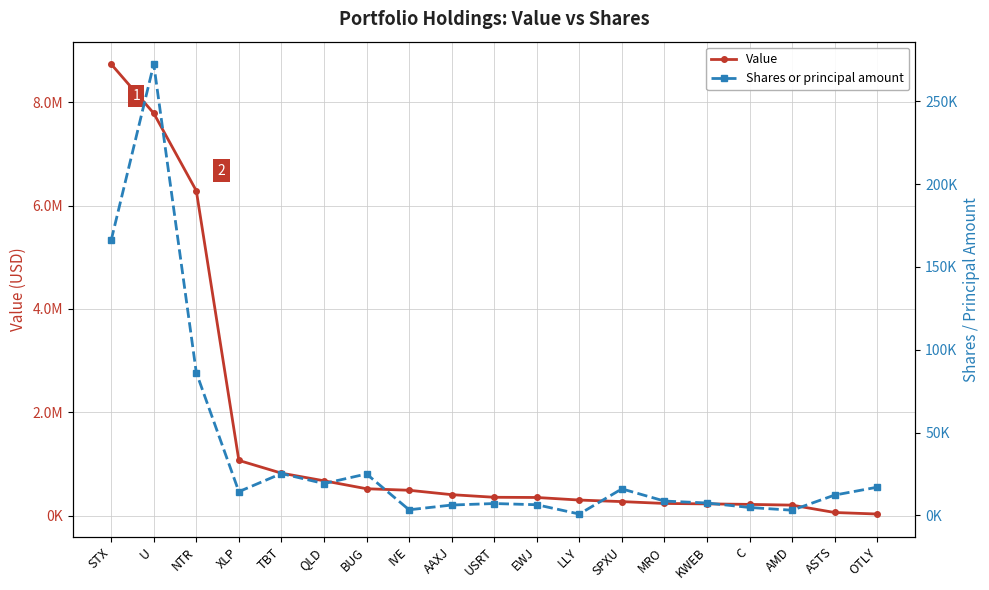

True or false: Value and Shares or principal amount cross at least once.

False